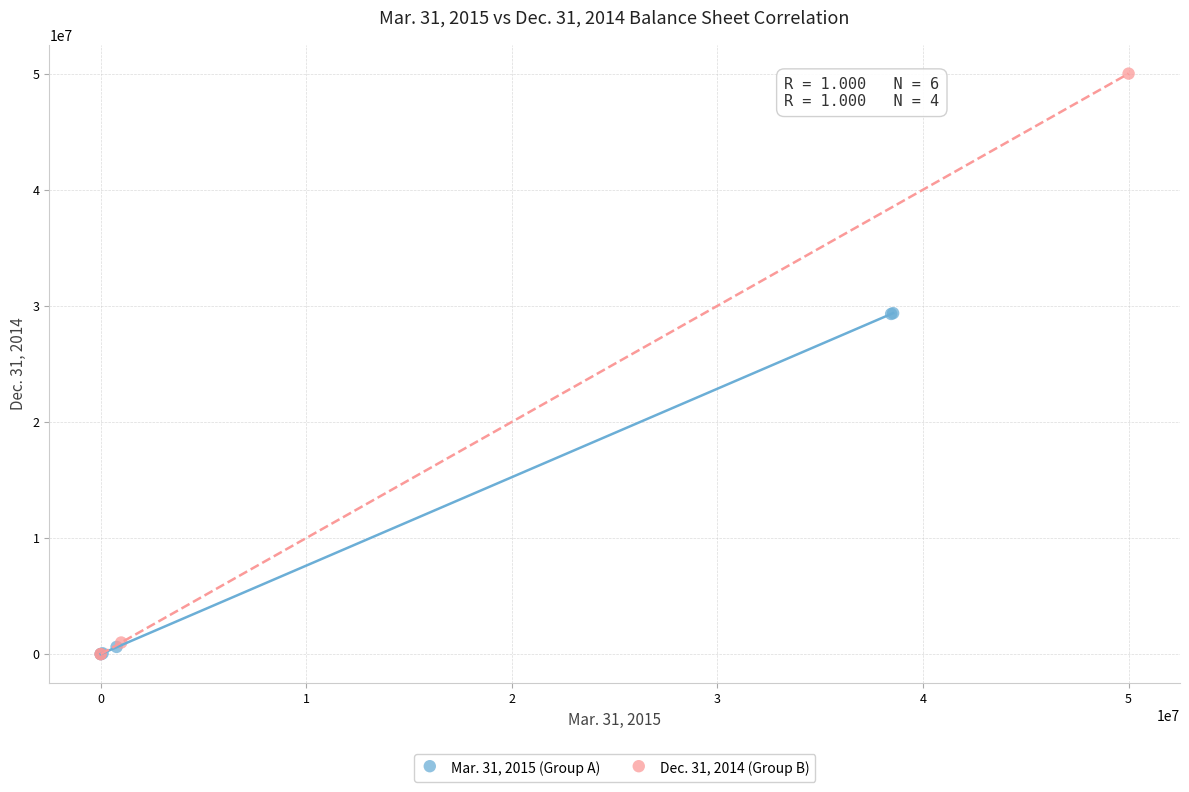

What are all the series names shown in the legend?

Mar. 31, 2015 (Group A), Dec. 31, 2014 (Group B)